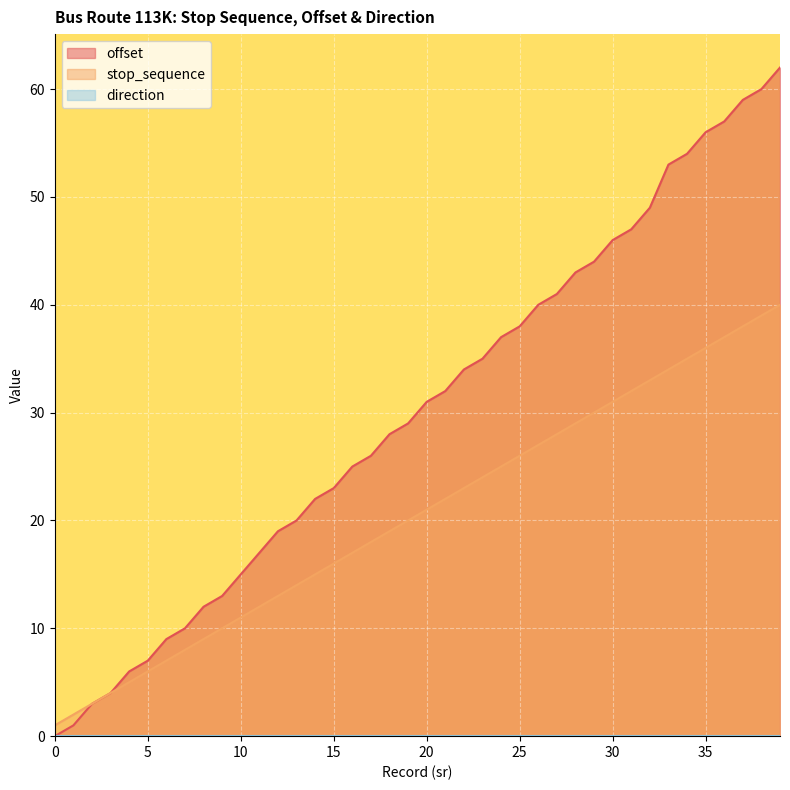

Which series has the widest spread of values?

offset